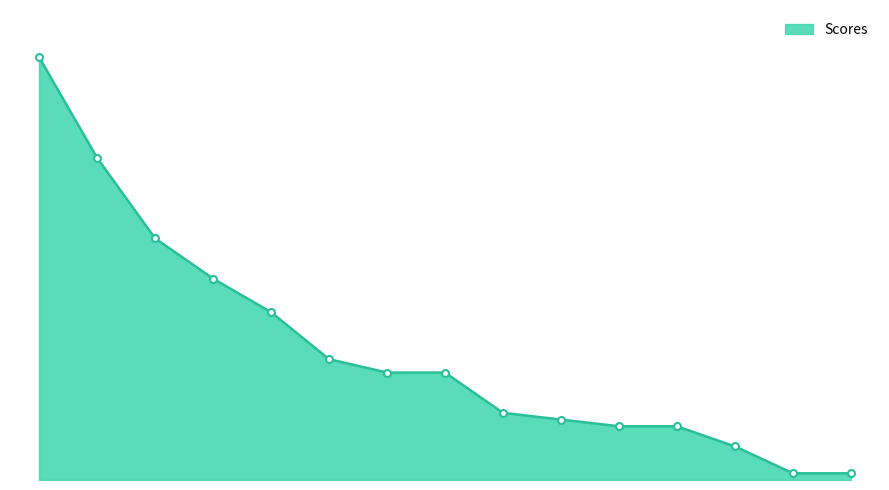

Does the chart have visible grid lines?

No